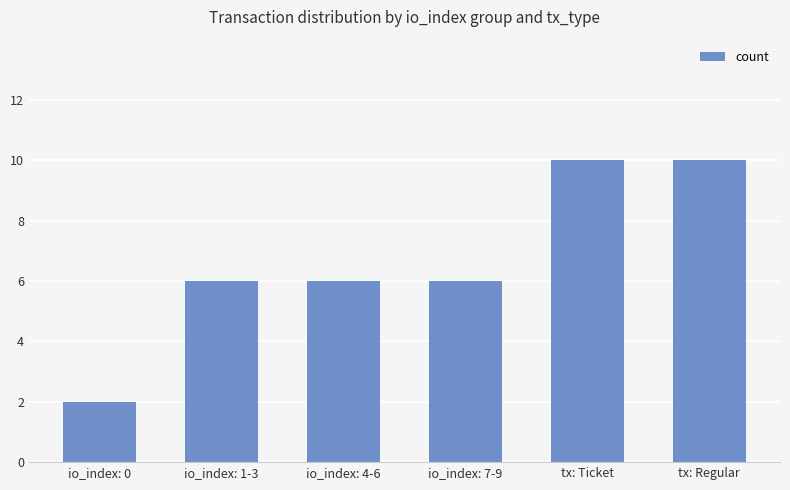

Reading left to right, list all the values displayed in this chart.

2	6	6	6	10	10